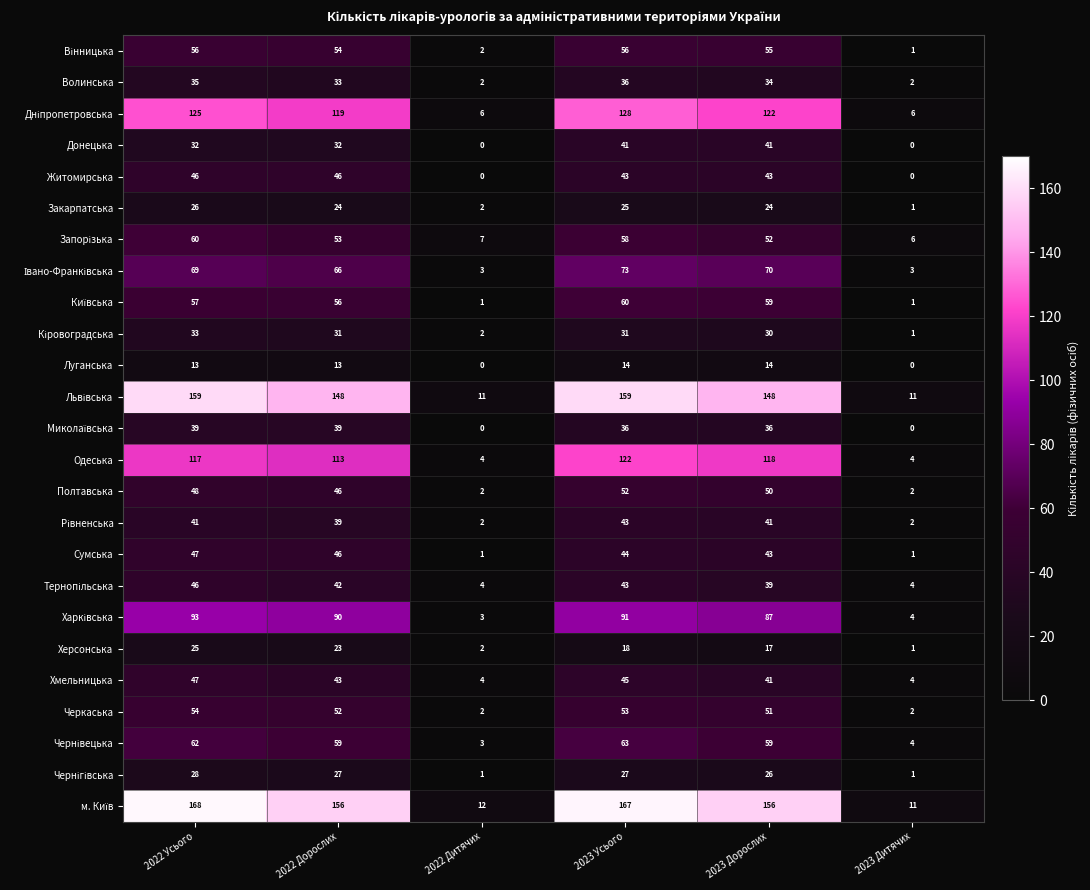

How many values in the Черкаська series are below 52?

3